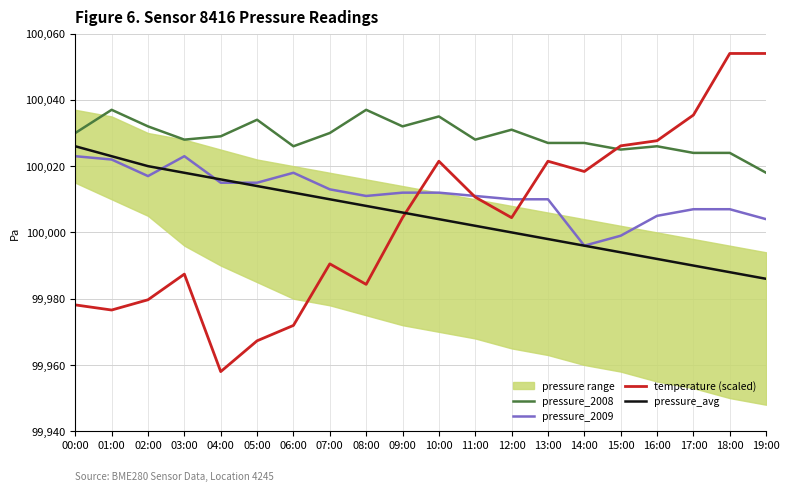

Does the chart display data point markers on the line(s)?

No